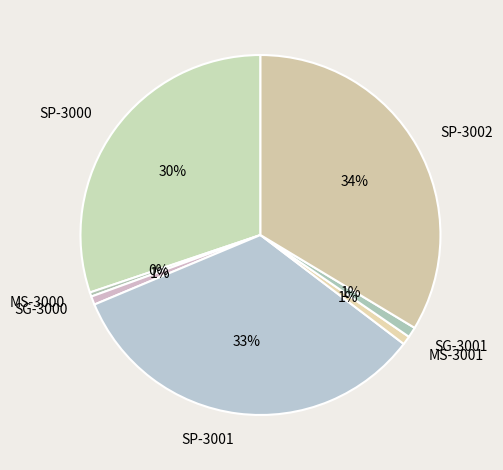

Do SG-3000 and SG-3001 together represent more than half of the pie?

No